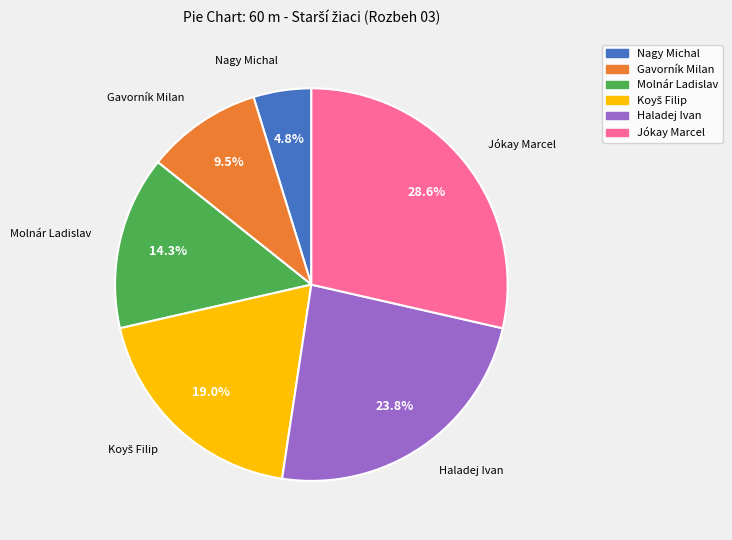

Which has a higher value, Nagy Michal or Haladej Ivan?

Haladej Ivan